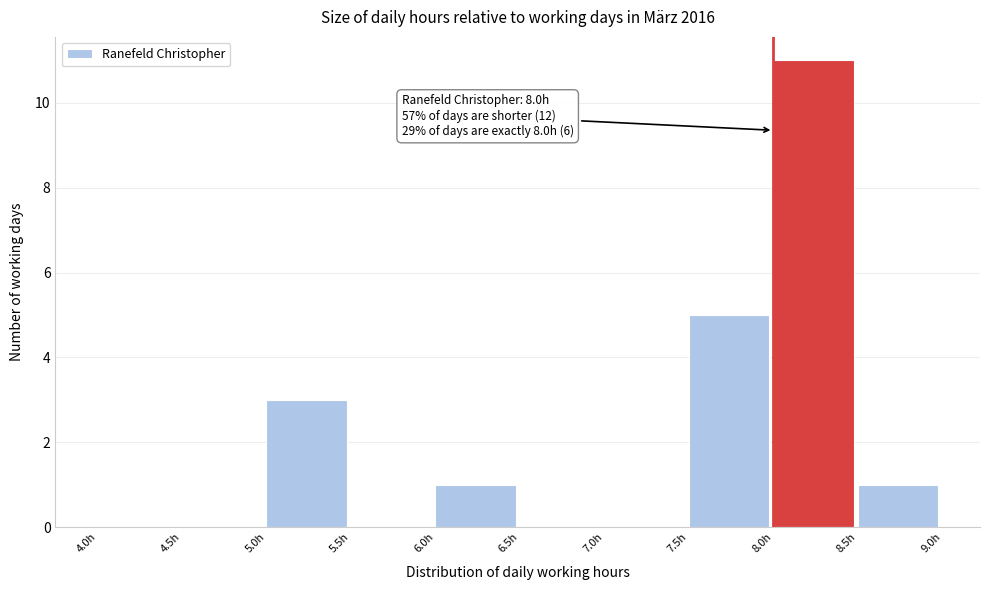

Over which range of the x-axis is the bar tallest?

8.0 to 8.5